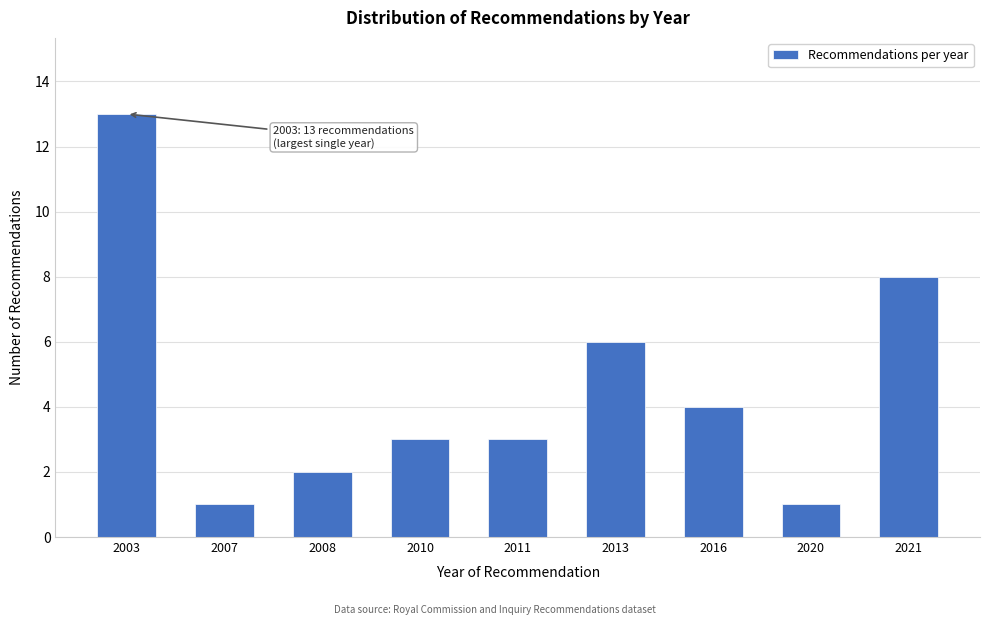

Reading right to left, extract all data points from this chart.

8	1	4	6	3	3	2	1	13